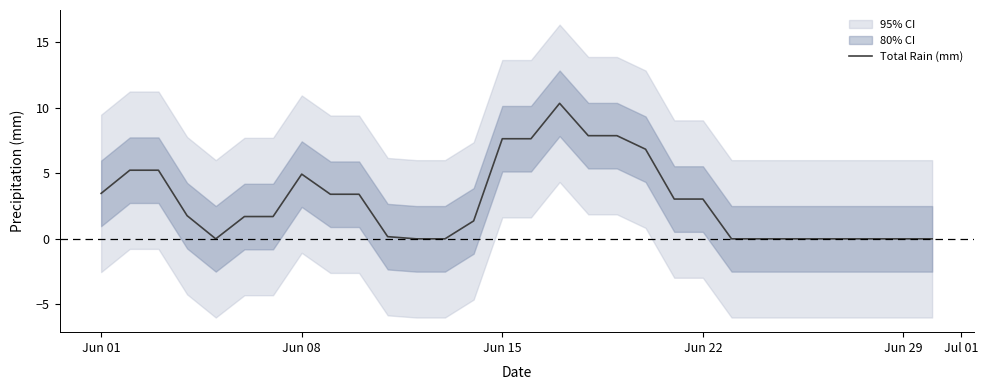

At which label does Total Rain (mm) first exceed 1?

Jun 01